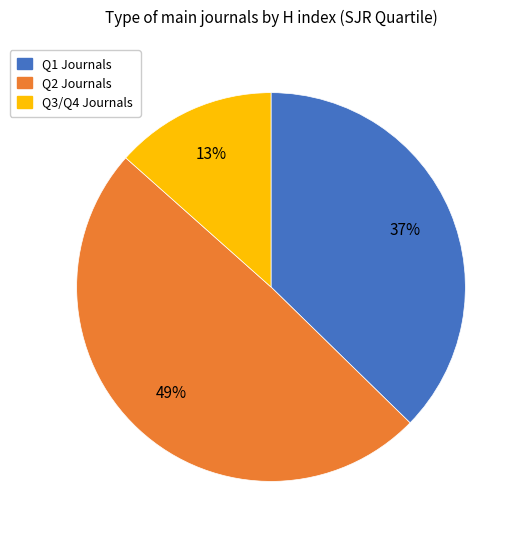

How many segments does this pie chart have?

3